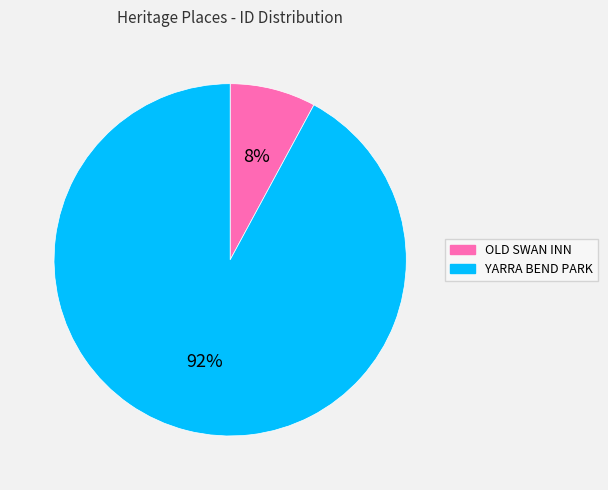

Which category has the biggest portion of the pie?

YARRA BEND PARK